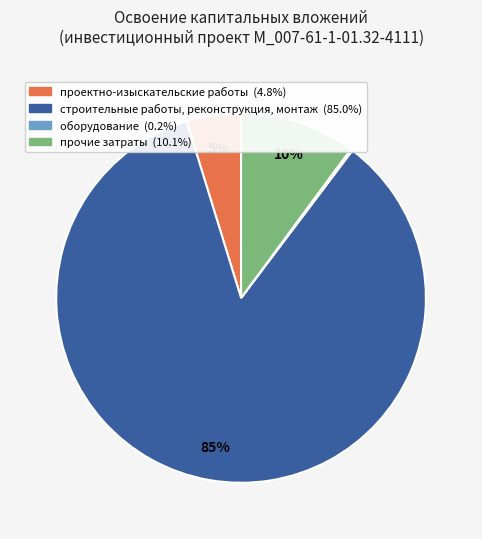

Which has a higher value, строительные работы, реконструкция, монтаж or проектно-изыскательские работы?

строительные работы, реконструкция, монтаж